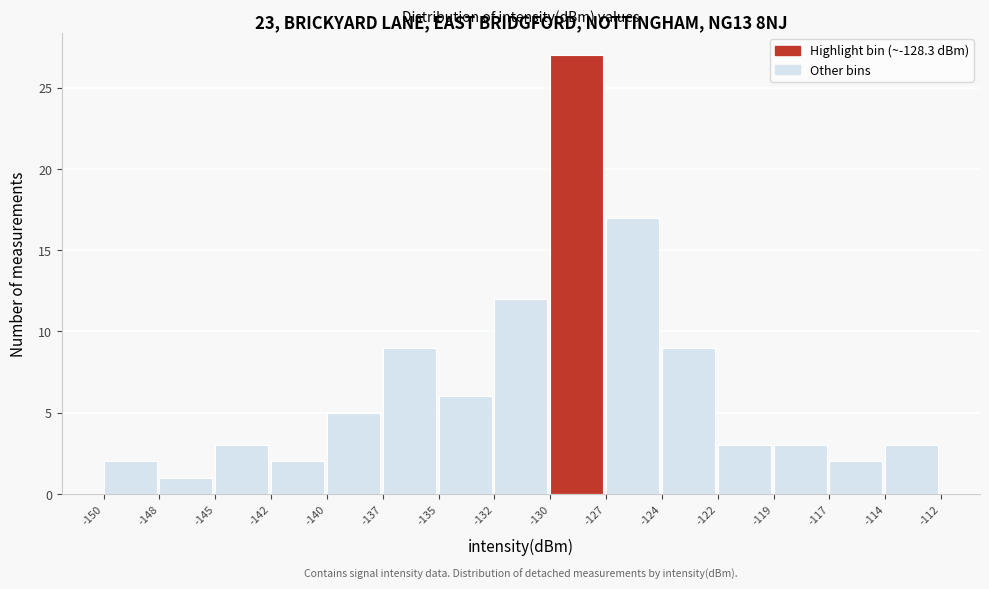

Reading right to left, extract all data points from this chart.

3	2	3	3	9	17	27	12	6	9	5	2	3	1	2